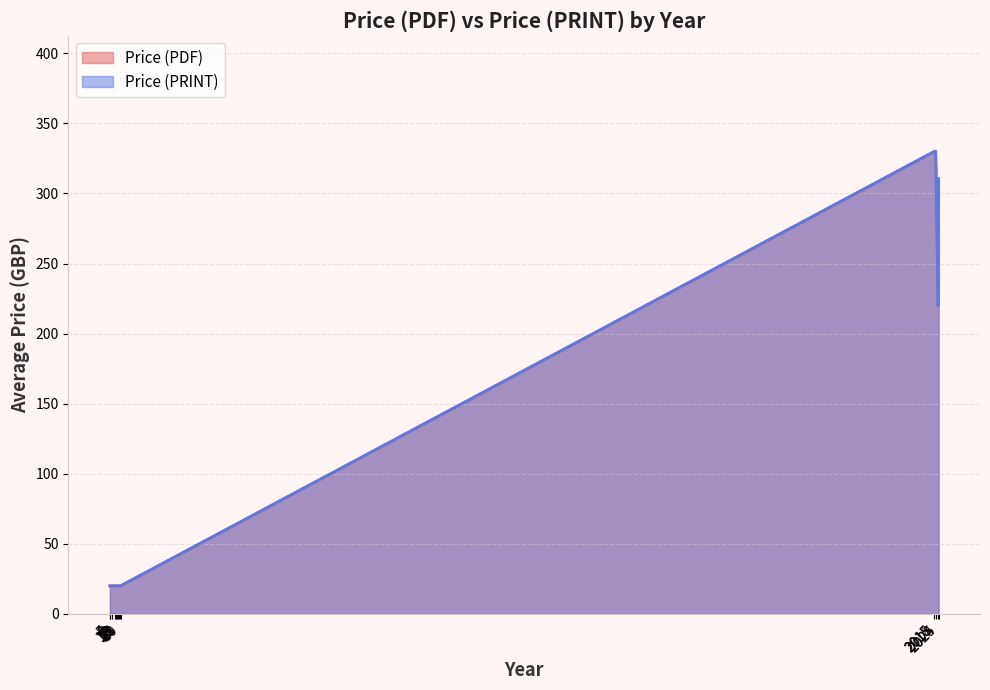

At how many categories does at least one series exceed 122?

26